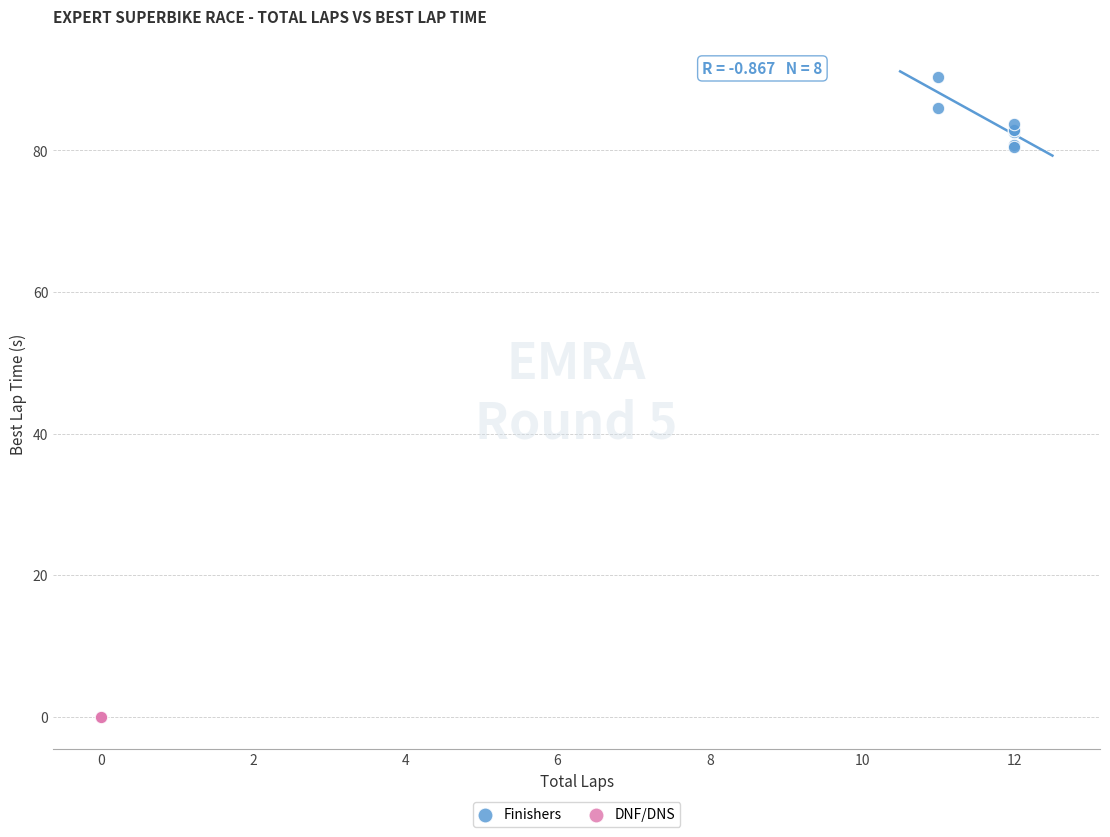

Which series reaches the maximum Y coordinate?

Finishers